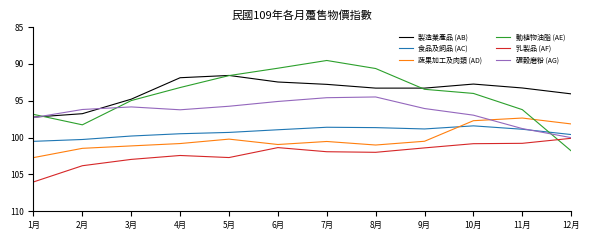

Which series has the widest spread of values?

動植物油脂 (AE)